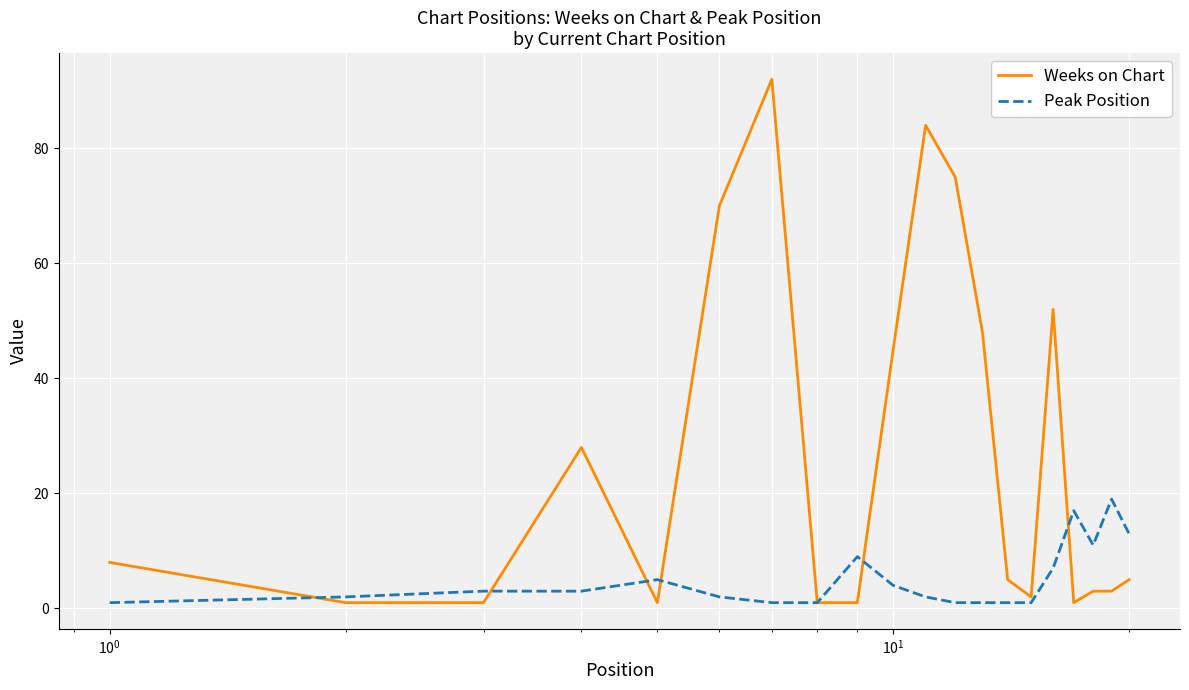

Rank the series by their maximum value, from highest to lowest.

Weeks on Chart, Peak Position